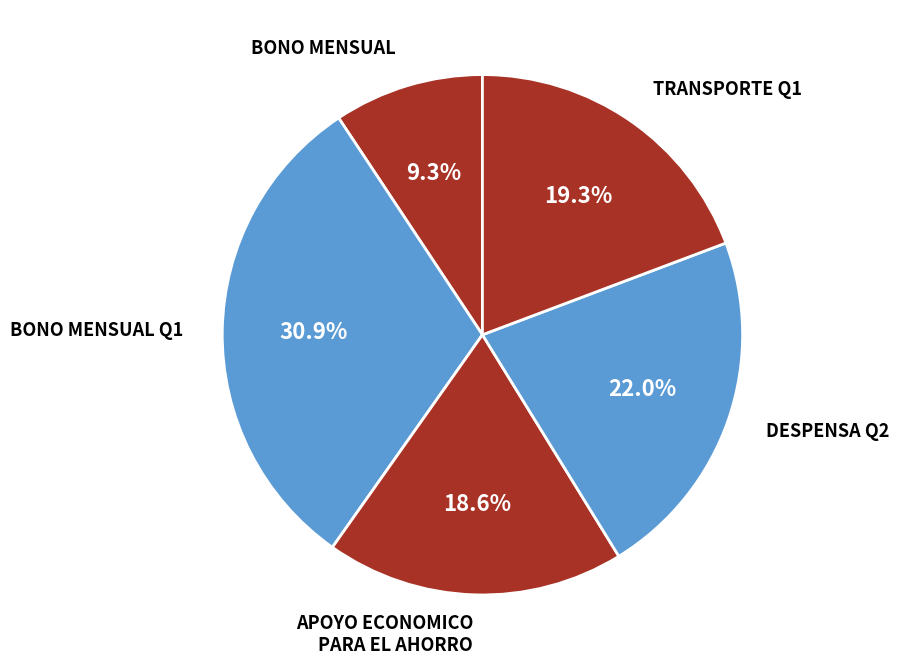

To the nearest percent, what is the combined percentage of BONO MENSUAL Q1 and TRANSPORTE Q1?

50%